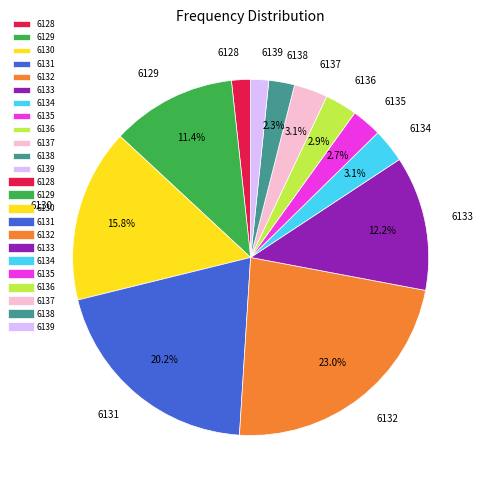

To the nearest percent, what is the combined percentage of 6135 and 6138?

5%